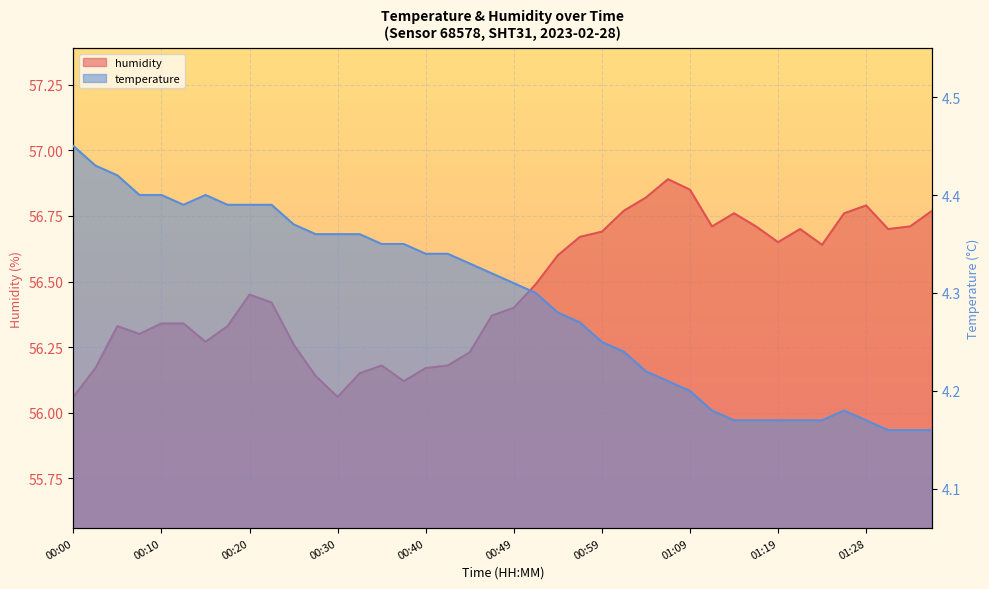

Reading left to right, list all the values displayed in this chart.

temperature: 4.5	4.4	4.4	4.4	4.4	4.4	4.4	4.4	4.4	4.4	4.4	4.4	4.4	4.4	4.3	4.3	4.3	4.3	4.3	4.3	4.3	4.3	4.3	4.3	4.2	4.2	4.2	4.2	4.2	4.2	4.2	4.2	4.2	4.2	4.2	4.2	4.2	4.2	4.2	4.2
humidity: 56.1	56.2	56.3	56.3	56.3	56.3	56.3	56.3	56.5	56.4	56.3	56.1	56.1	56.1	56.2	56.1	56.2	56.2	56.2	56.4	56.4	56.5	56.6	56.7	56.7	56.8	56.8	56.9	56.9	56.7	56.8	56.7	56.6	56.7	56.6	56.8	56.8	56.7	56.7	56.8